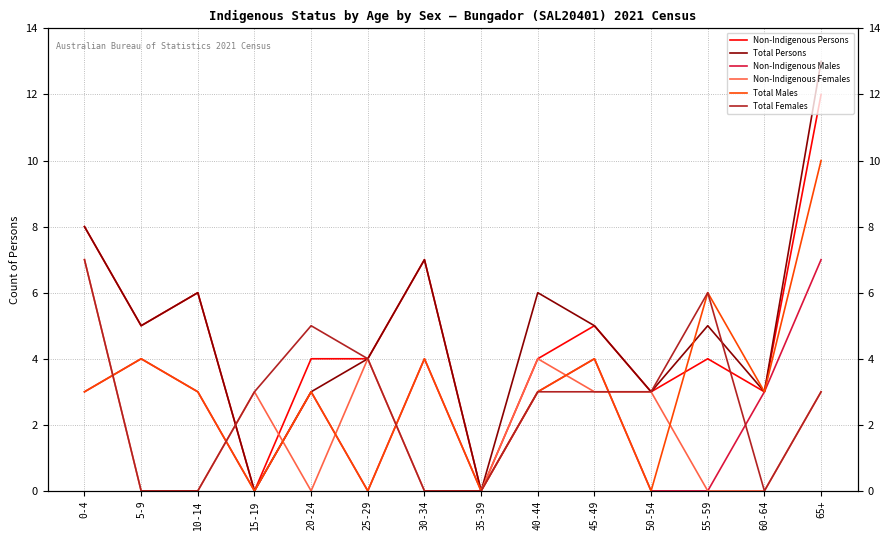

What position from the right is 55-59?

3